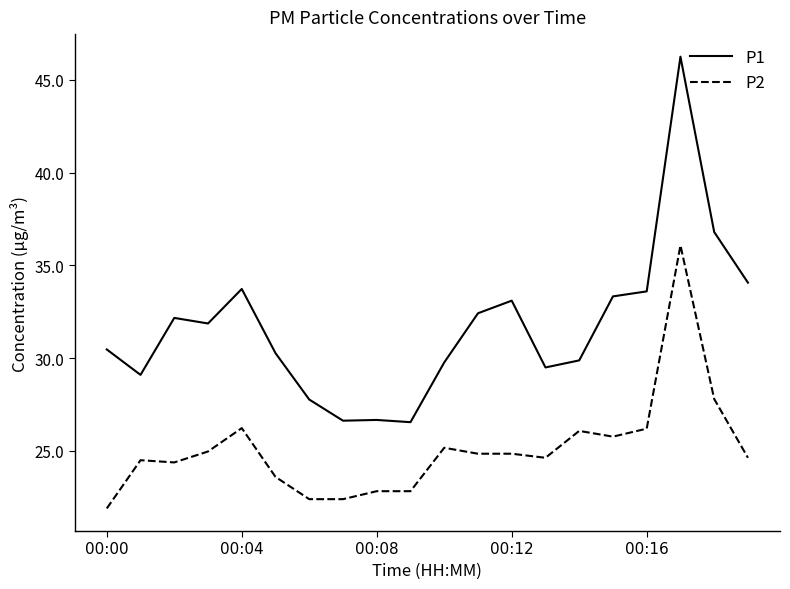

List the series in order of their overall mean, highest first.

P1, P2